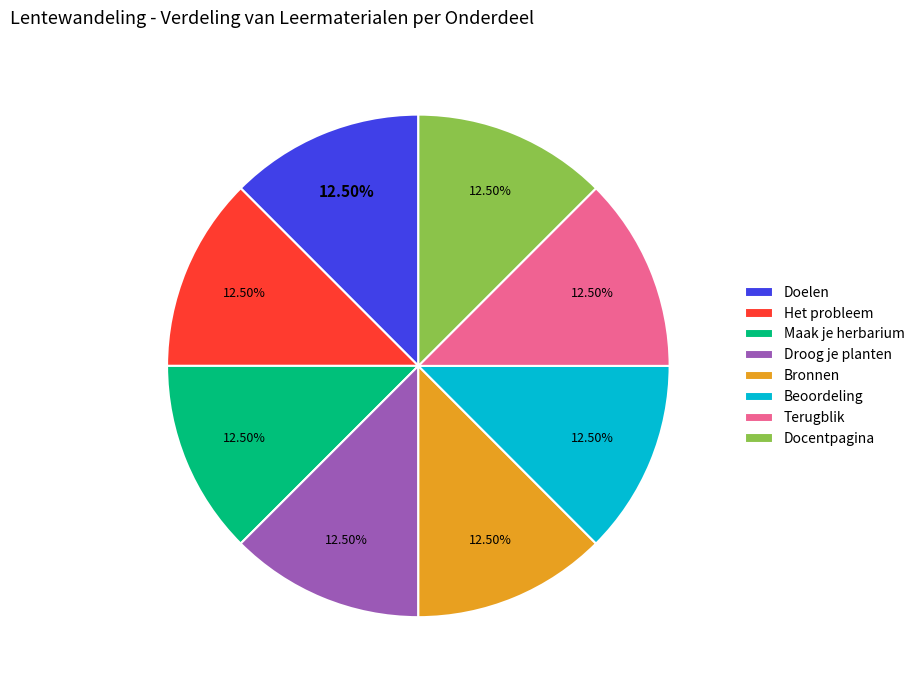

Does Docentpagina account for over 50% of the chart?

No